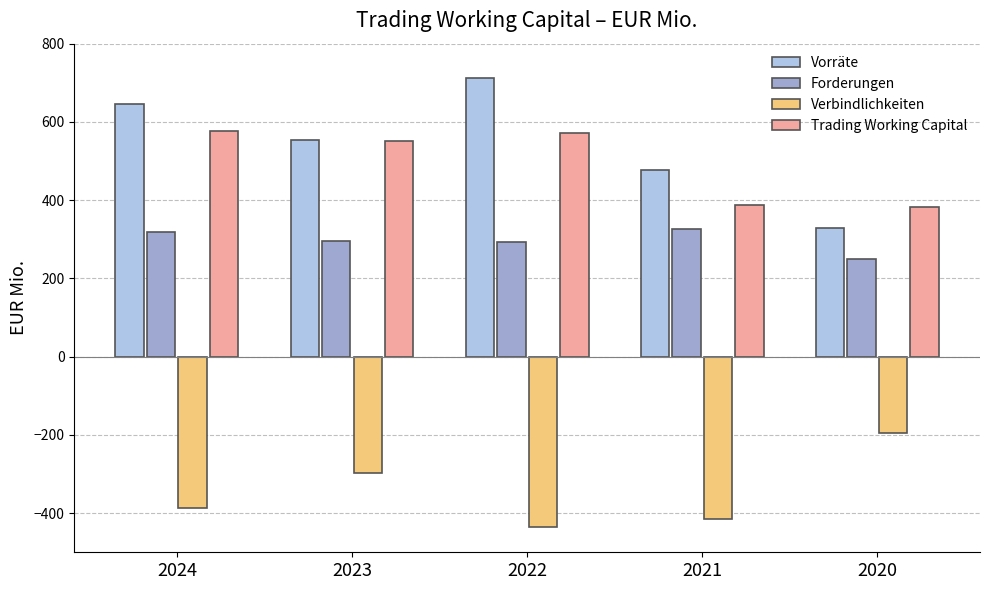

Which category has the lowest value across all series?

2022